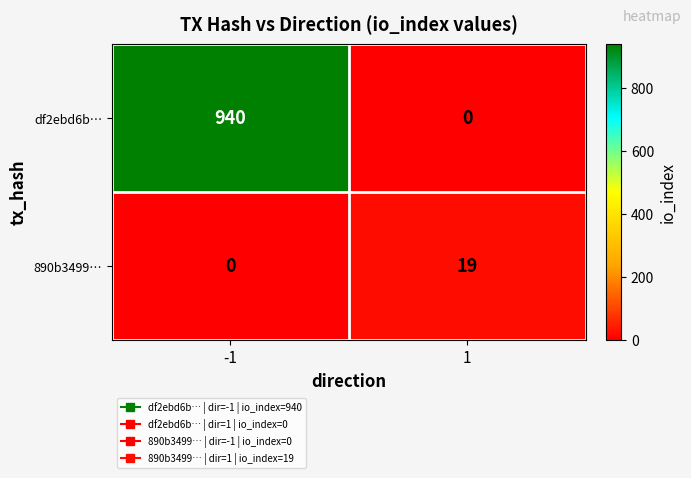

List the series in order of their peak value, lowest first.

890b3499…, df2ebd6b…